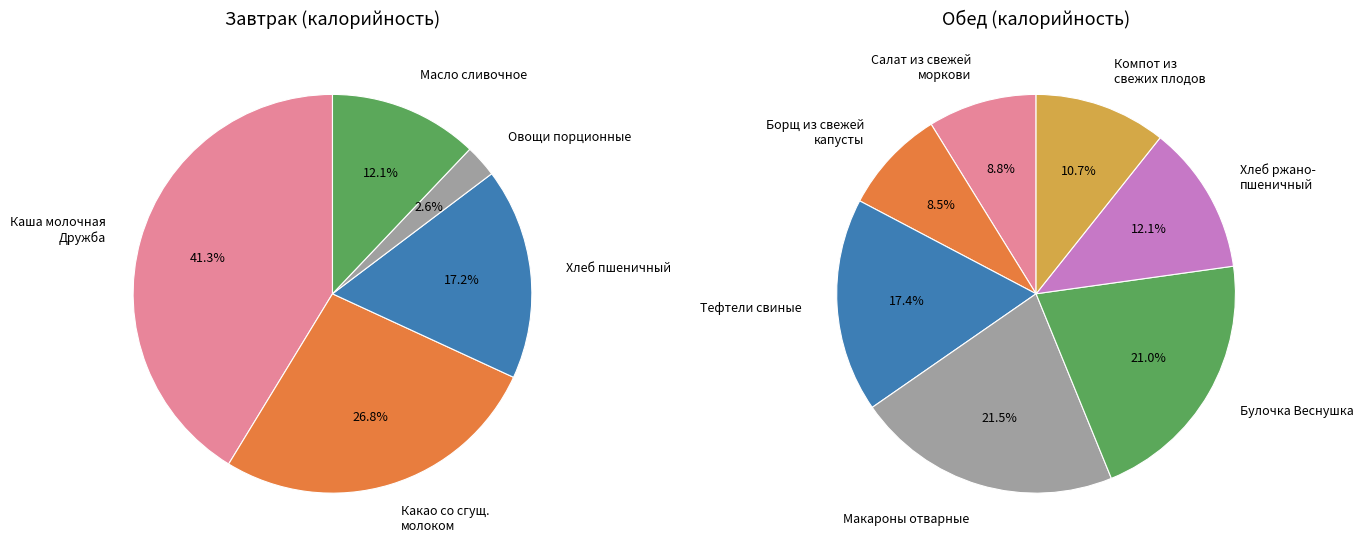

Is there a majority slice in this chart?

No